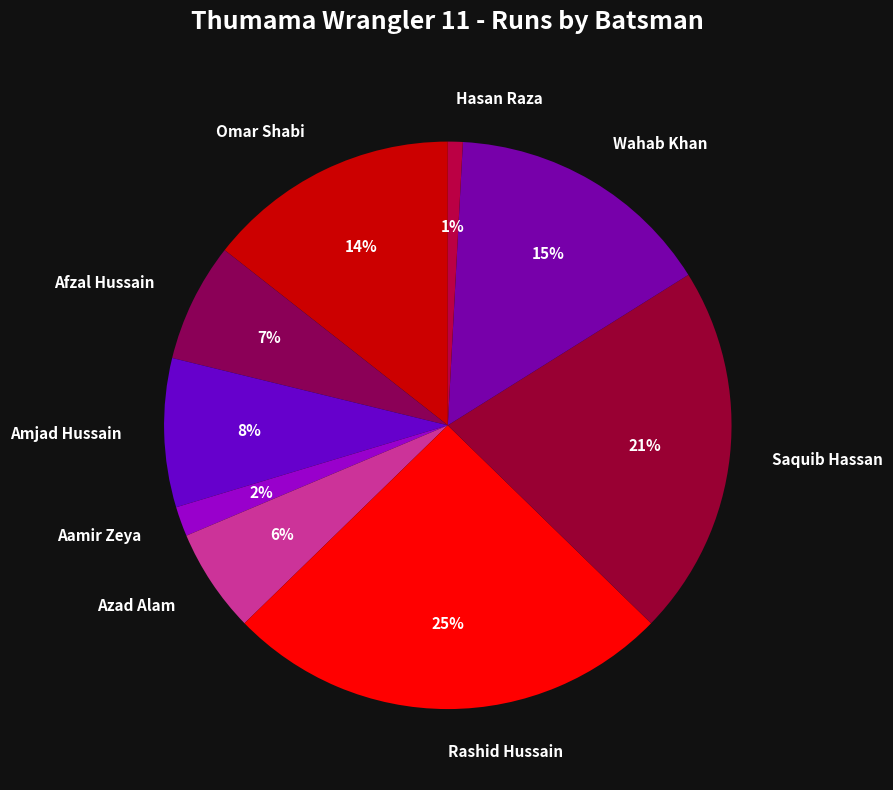

Rank the categories by value from lowest to highest.

Hasan Raza, Aamir Zeya, Azad Alam, Afzal Hussain, Amjad Hussain, Omar Shabi, Wahab Khan, Saquib Hassan, Rashid Hussain